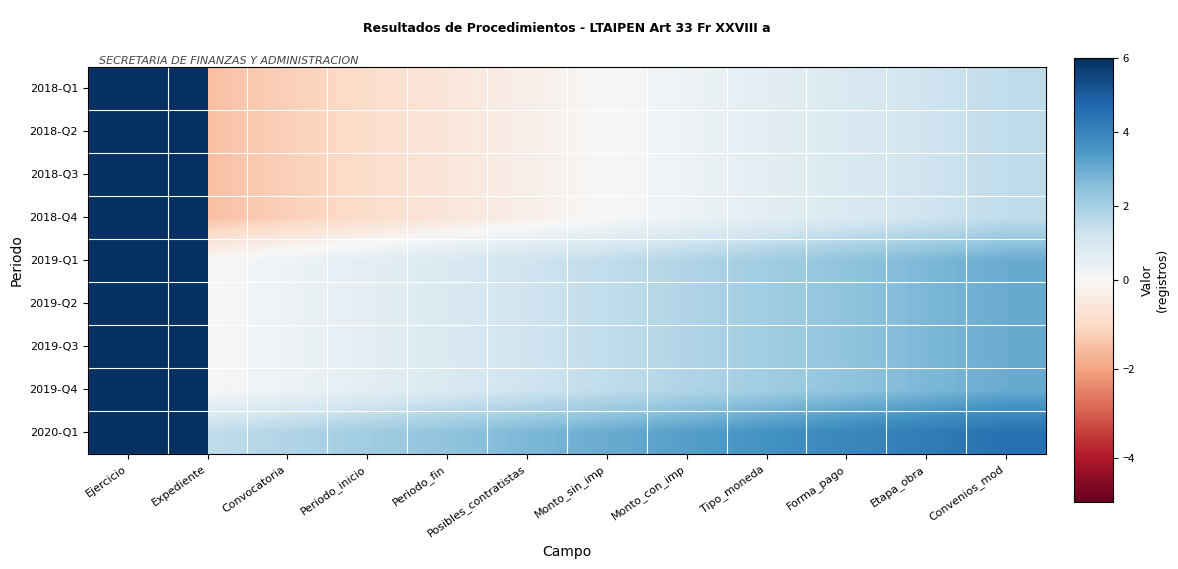

Rank the series at Monto_sin_imp from highest to lowest value.

2020-Q1, 2019-Q1, 2019-Q2, 2019-Q3, 2019-Q4, 2018-Q1, 2018-Q2, 2018-Q3, 2018-Q4